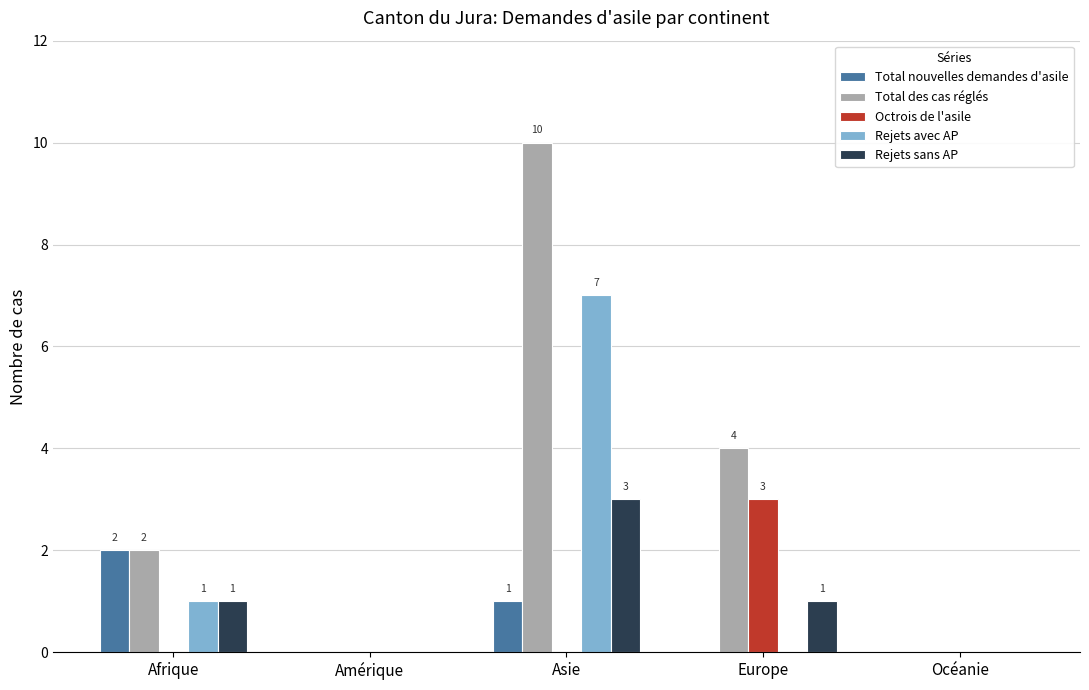

What is the maximum value for Rejets avec AP?

7